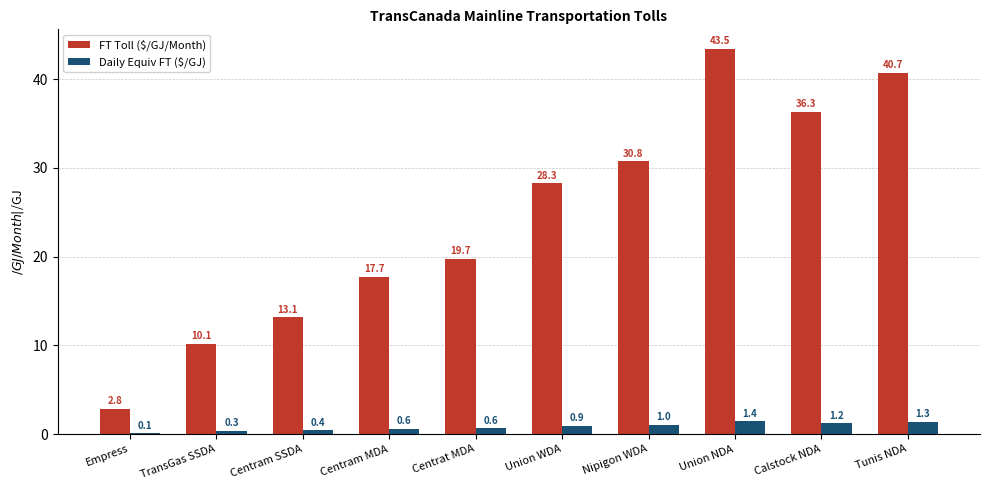

Which series changed the most between Centram SSDA and Calstock NDA?

FT Toll ($/GJ/Month)